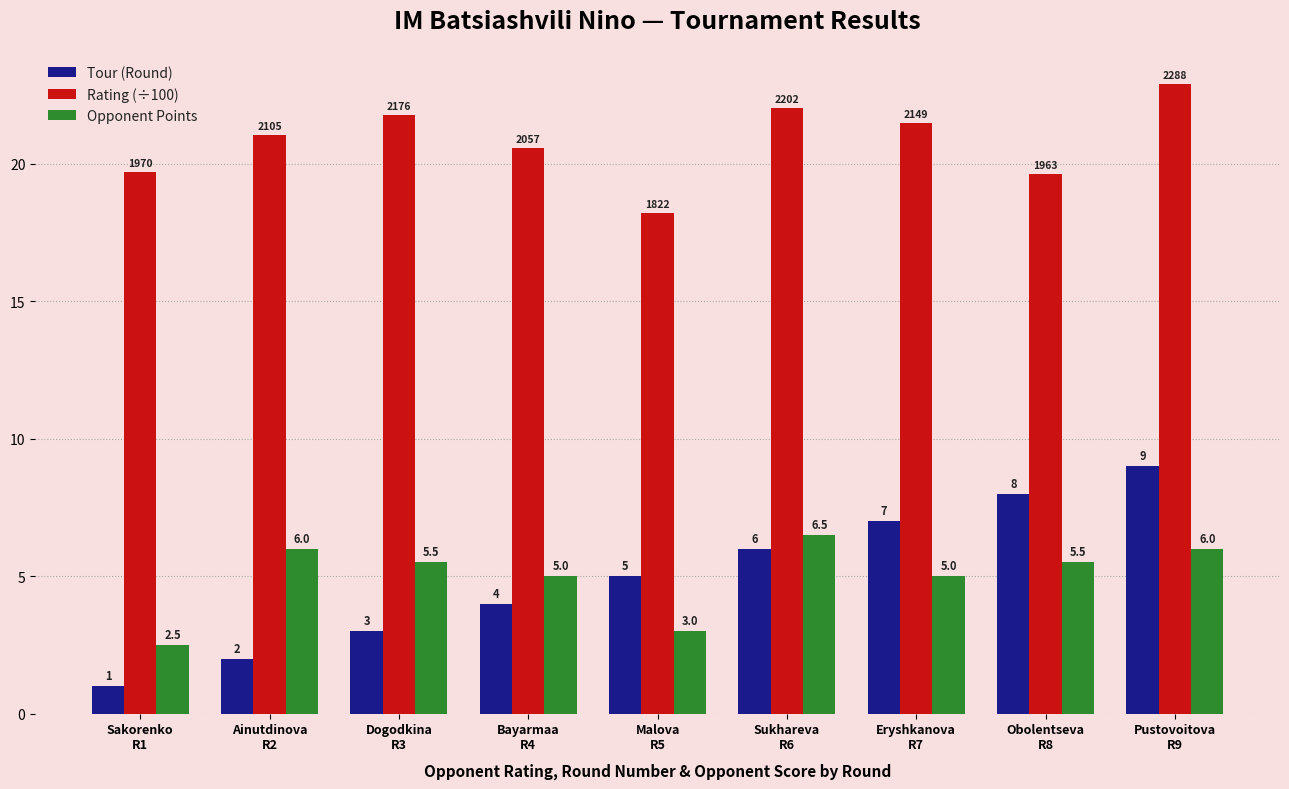

At which category does the chart reach its peak across all series?

Pustovoitova
R9